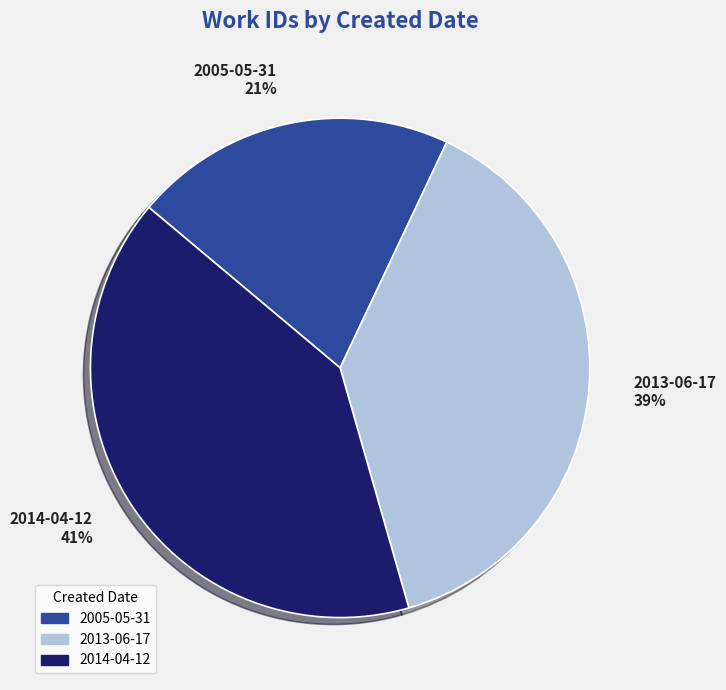

Which has a higher value, 2005-05-31 or 2014-04-12?

2014-04-12